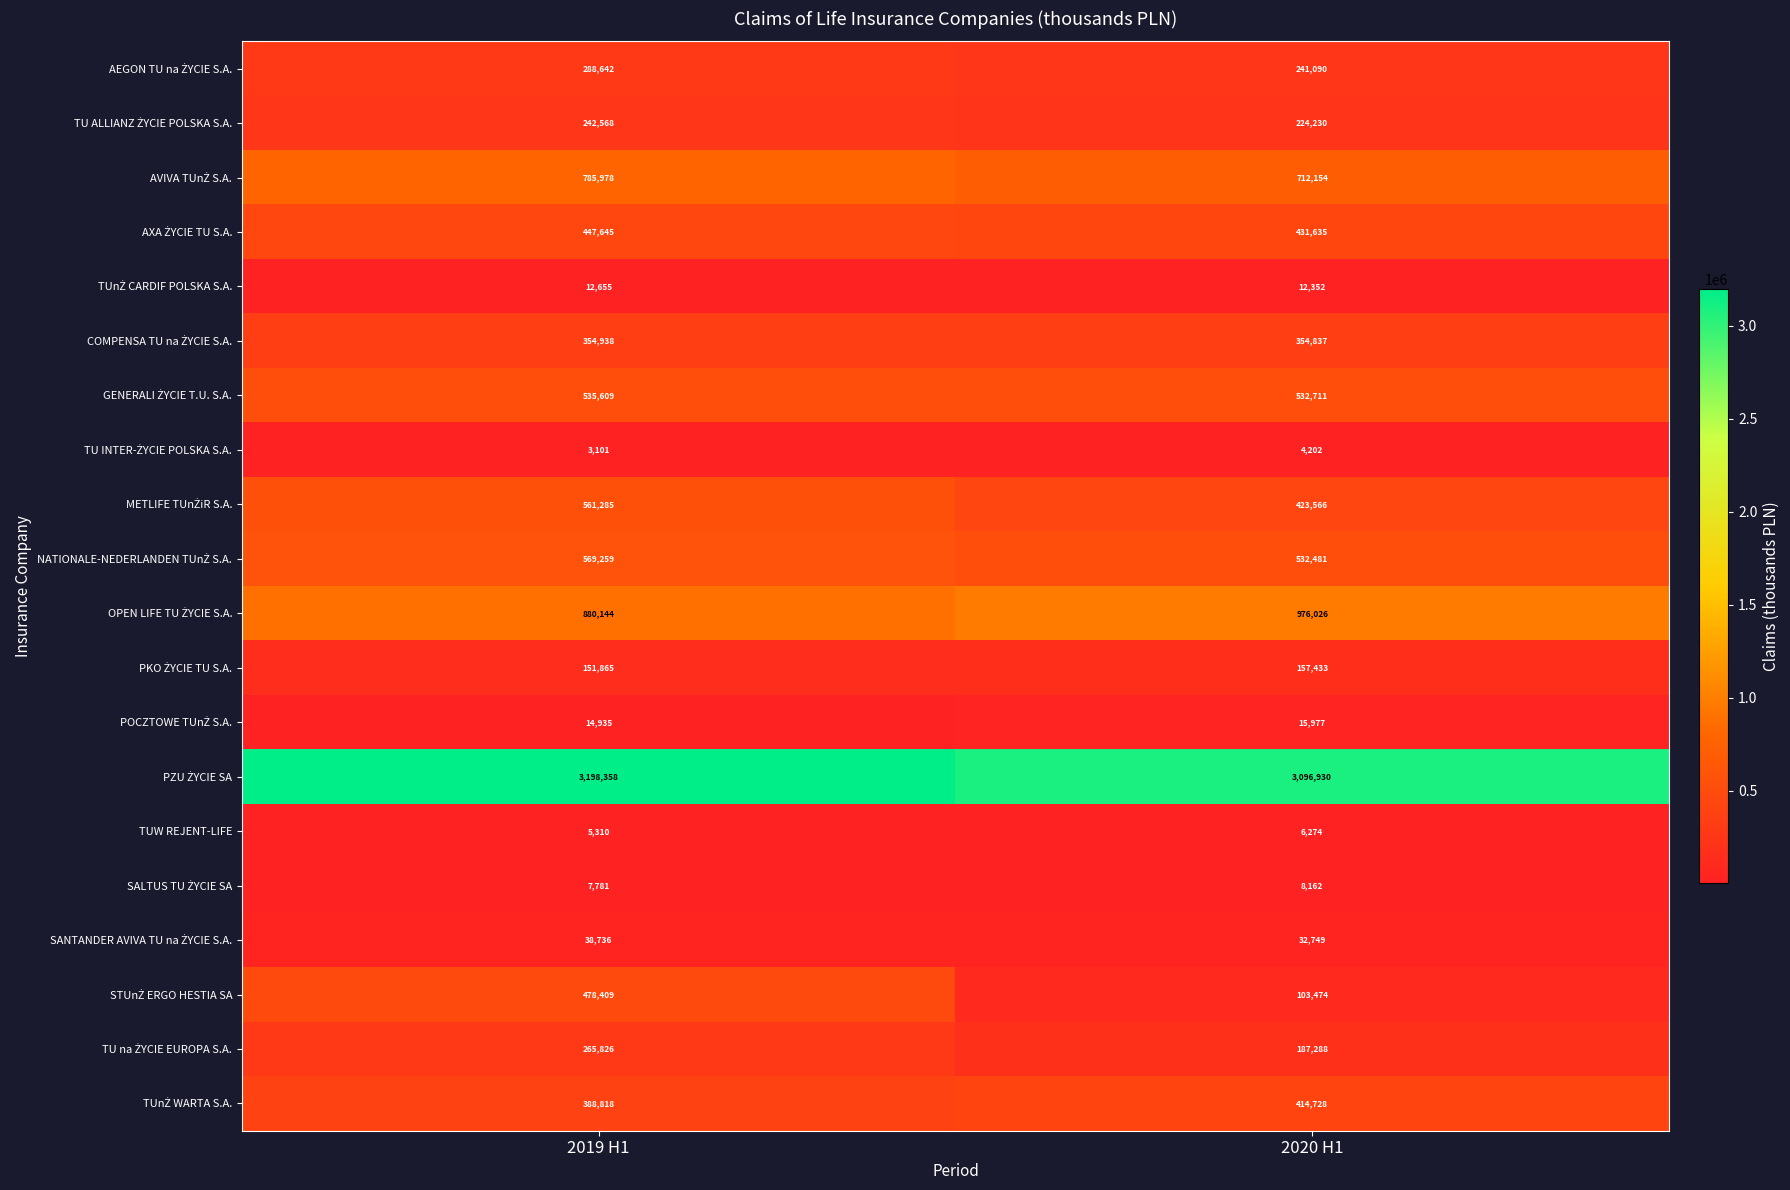

Is it true that TUW REJENT-LIFE equals 7336 at 2019 H1?

False